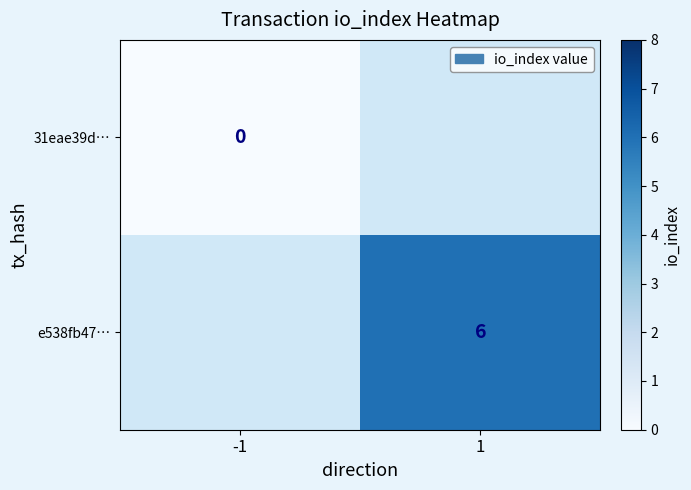

The value of e538fb47… at 1 is 2. True or false?

False